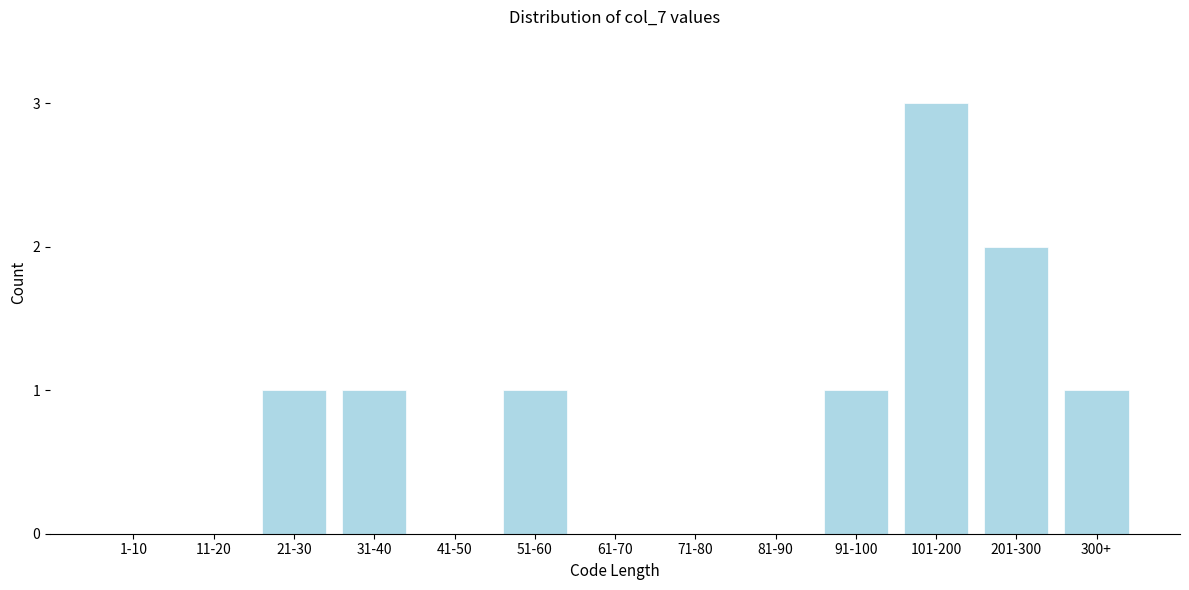

Reading left to right, what are all the values shown in this chart?

1-10=0	11-20=0	21-30=1	31-40=1	41-50=0	51-60=1	61-70=0	71-80=0	81-90=0	91-100=1	101-200=3	201-300=2	300+=1